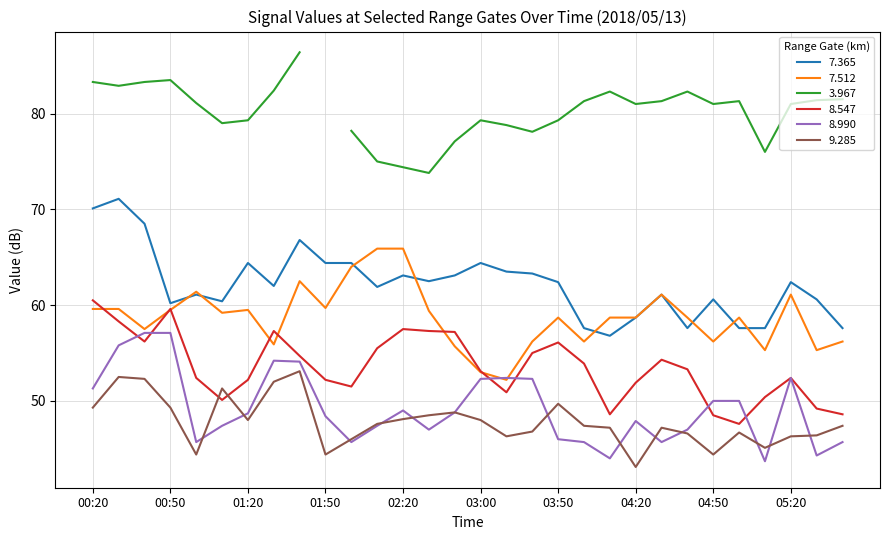

Is this an area chart (filled region under the line)?

No